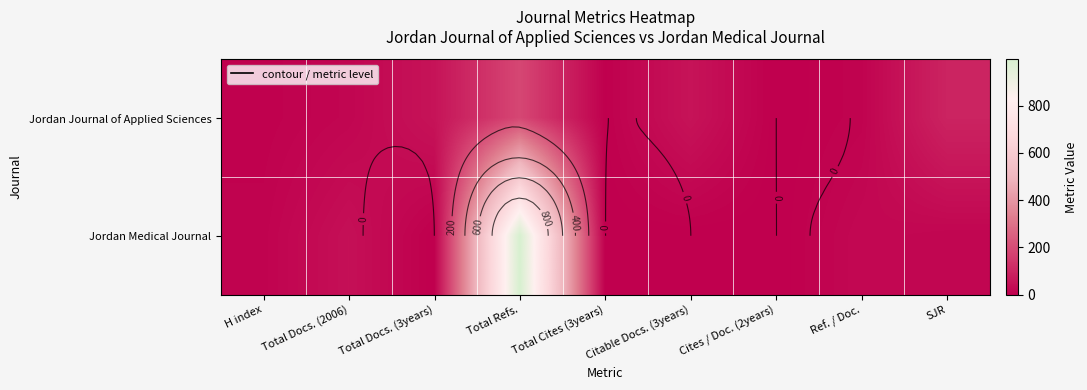

How many data points in Jordan Medical Journal are less than 10?

4